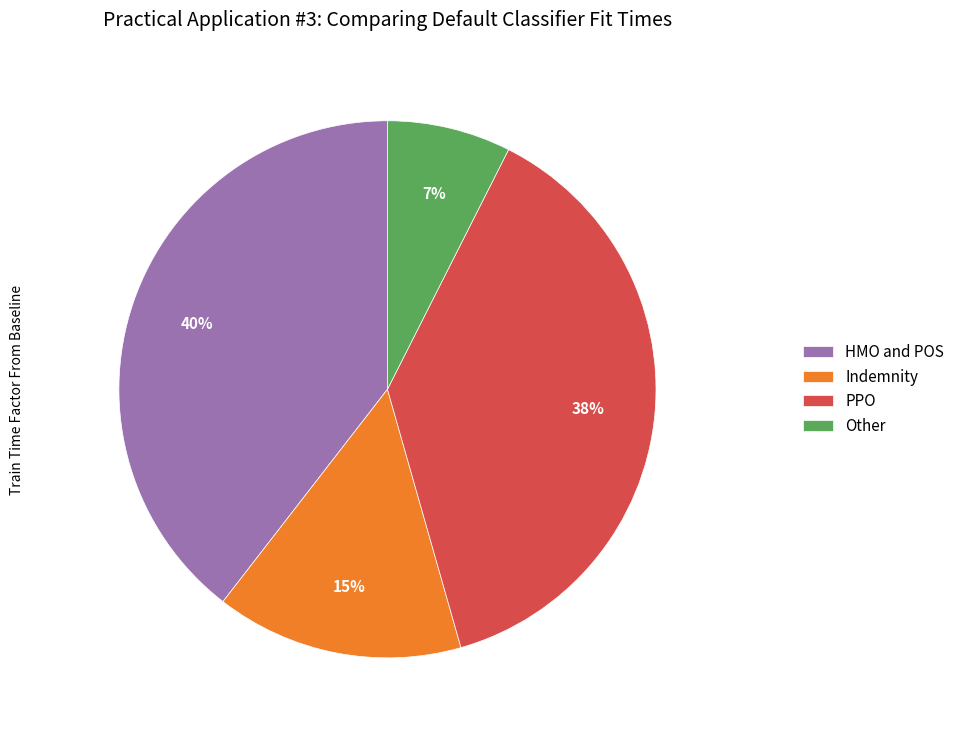

Is it true that HMO and POS is 47% of the pie?

False